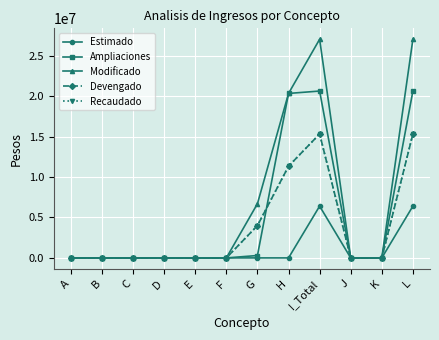

What is the average value of the Estimado series?

1067317.3